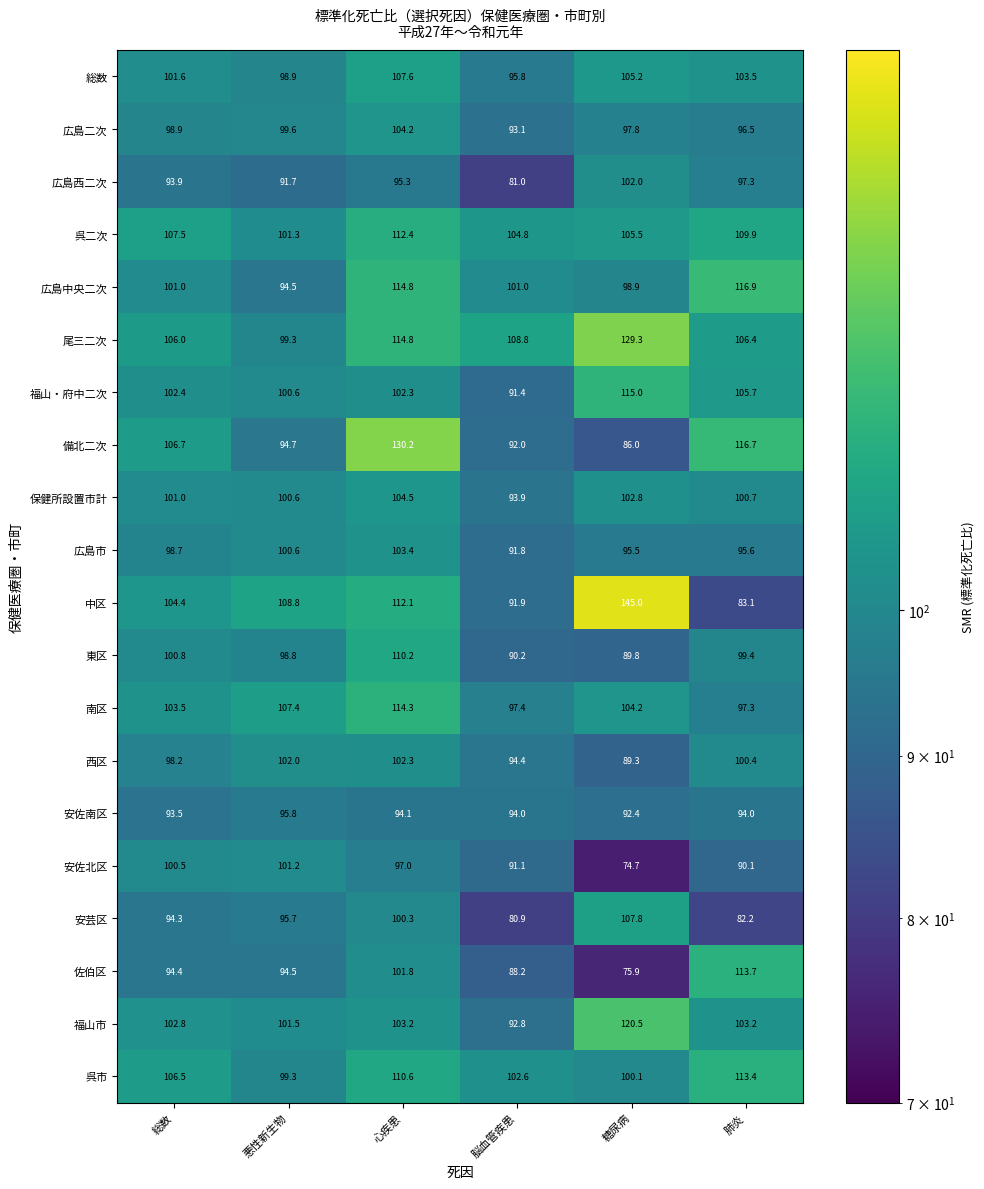

Which label corresponds to the largest value in the chart?

糖尿病